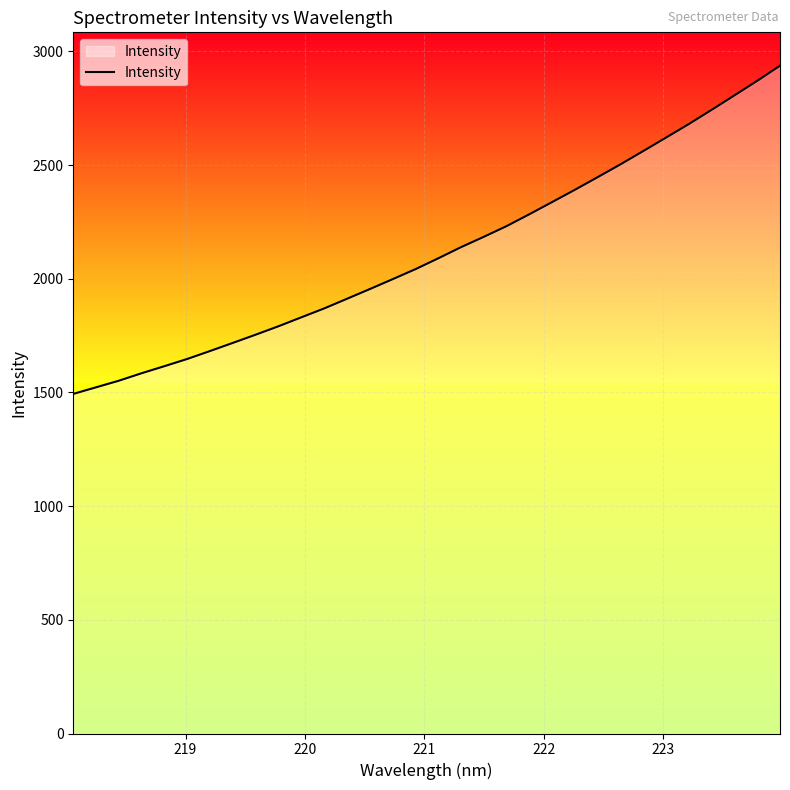

What is the maximum value shown in the chart?

2937.4